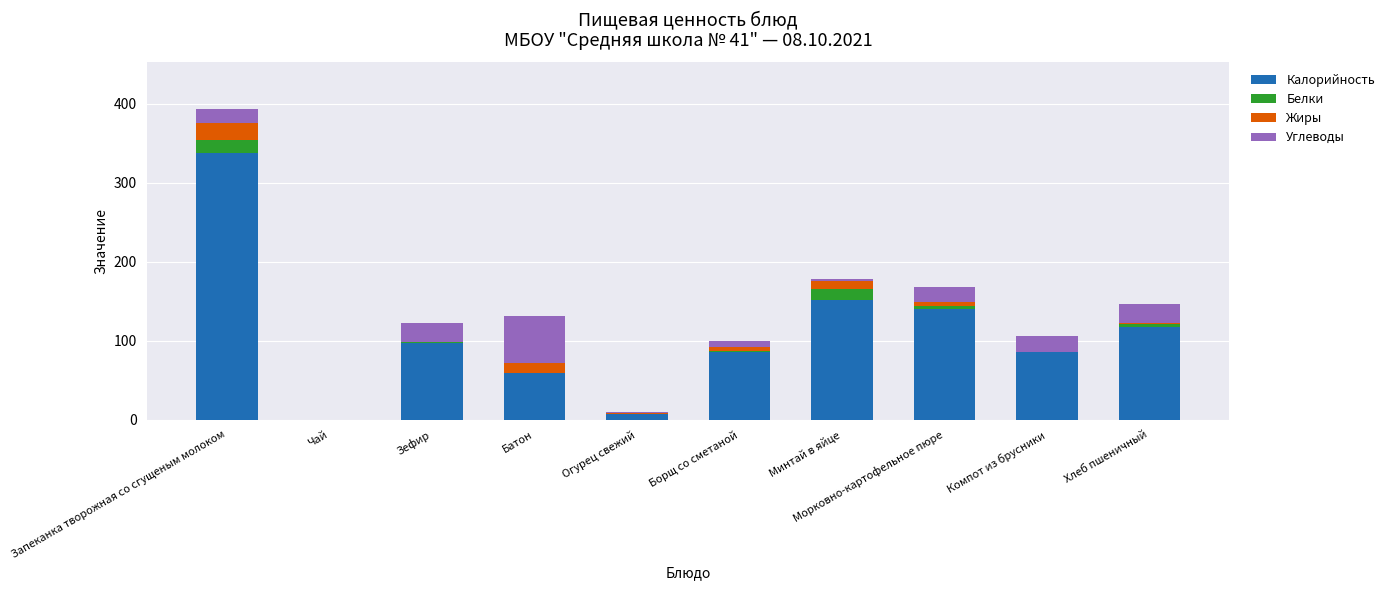

How many series are shown in this chart?

4